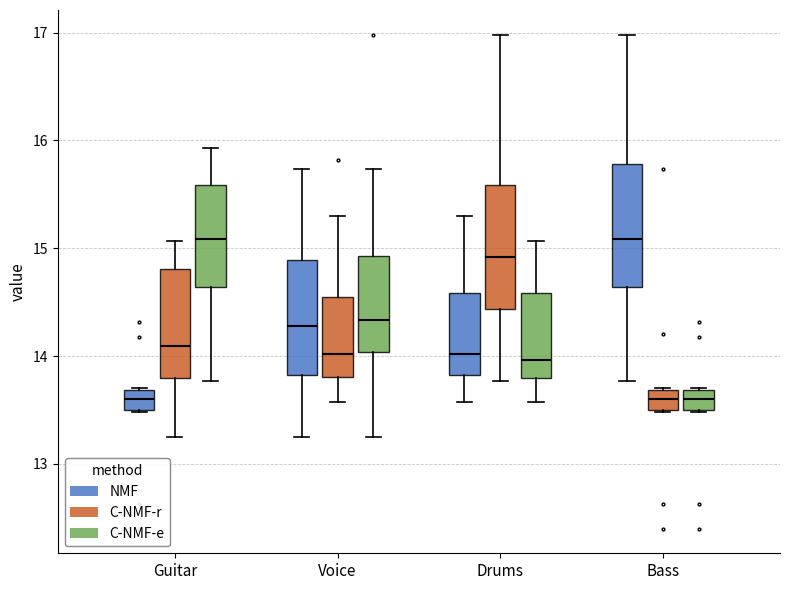

Reading left to right, transcribe this box plot: for each box, give where its median line is, the range the box spans, and where its two whiskers end, as read against the y-axis. The values are not printed on the chart, so give them approximately, as read against the axis.

Guitar (NMF): median 13.6, box 13.5 to 13.7, whiskers 13.5 to 13.7
Guitar (C-NMF-r): median 14.1, box 13.8 to 14.8, whiskers 13.3 to 15.1
Guitar (C-NMF-e): median 15.1, box 14.6 to 15.6, whiskers 13.8 to 15.9
Voice (NMF): median 14.3, box 13.8 to 14.9, whiskers 13.3 to 15.7
Voice (C-NMF-r): median 14.0, box 13.8 to 14.5, whiskers 13.6 to 15.3
Voice (C-NMF-e): median 14.3, box 14.0 to 14.9, whiskers 13.3 to 15.7
Drums (NMF): median 14.0, box 13.8 to 14.6, whiskers 13.6 to 15.3
Drums (C-NMF-r): median 14.9, box 14.4 to 15.6, whiskers 13.8 to 17.0
Drums (C-NMF-e): median 14.0, box 13.8 to 14.6, whiskers 13.6 to 15.1
Bass (NMF): median 15.1, box 14.6 to 15.8, whiskers 13.8 to 17.0
Bass (C-NMF-r): median 13.6, box 13.5 to 13.7, whiskers 13.5 to 13.7
Bass (C-NMF-e): median 13.6, box 13.5 to 13.7, whiskers 13.5 to 13.7